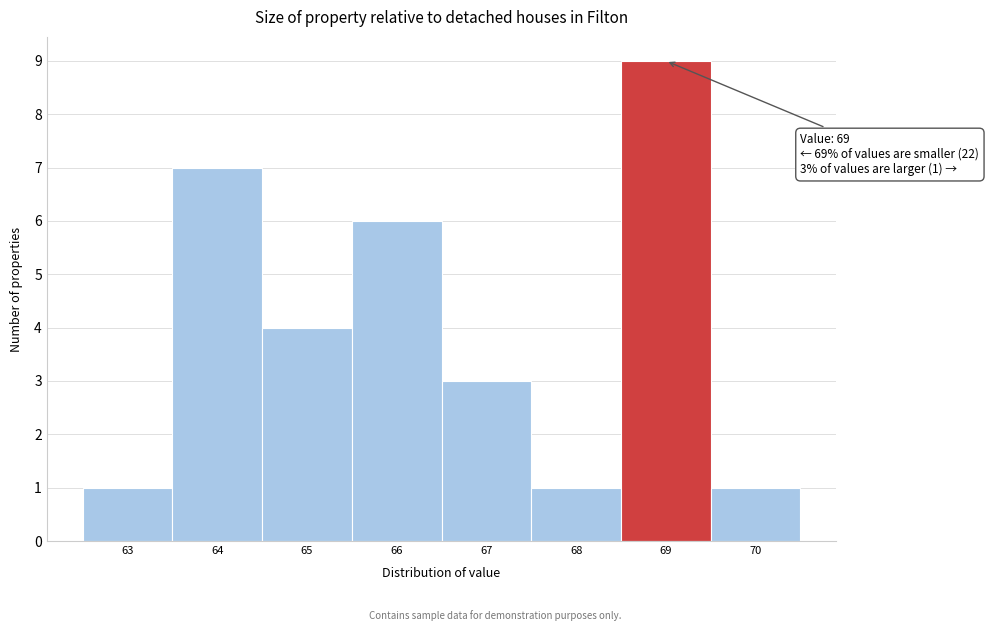

Which range on the x-axis has the tallest bar?

68.5 to 69.5